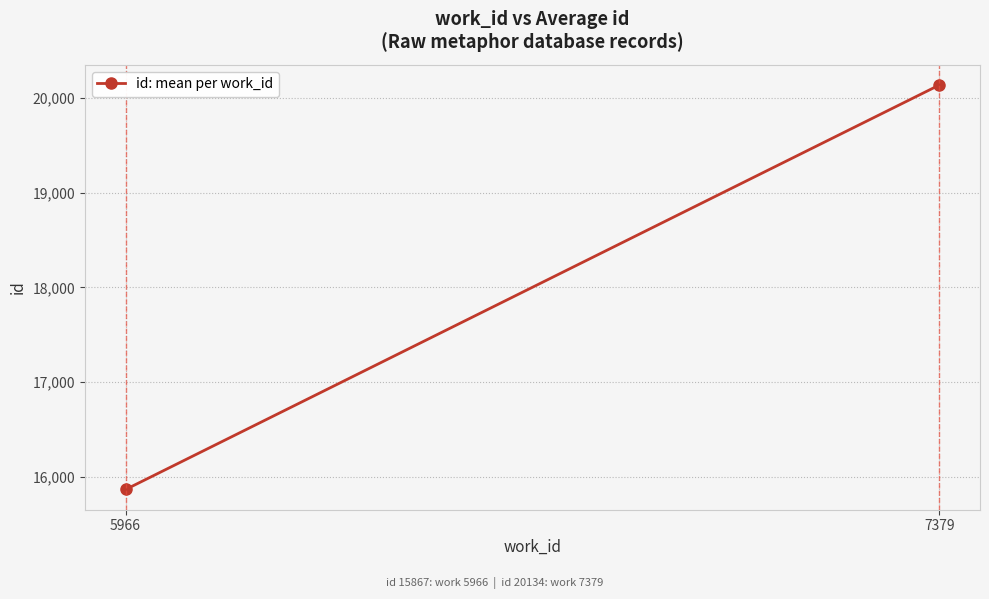

What is the value of the 2nd point from the left?

20134